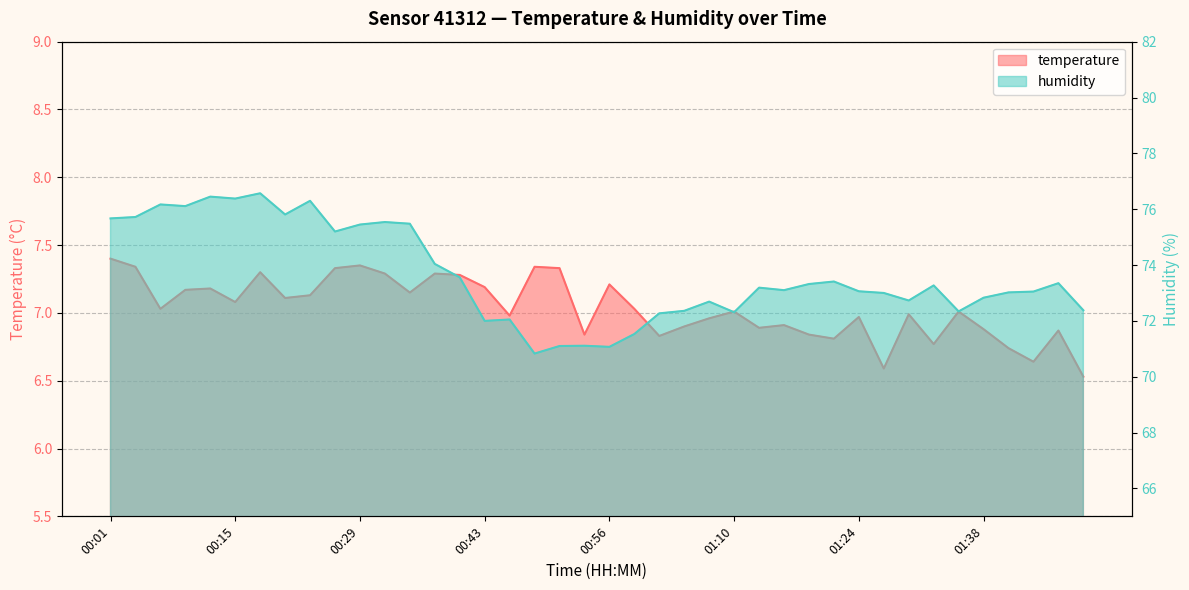

Between 00:01 and 01:49, which series saw the biggest shift?

humidity